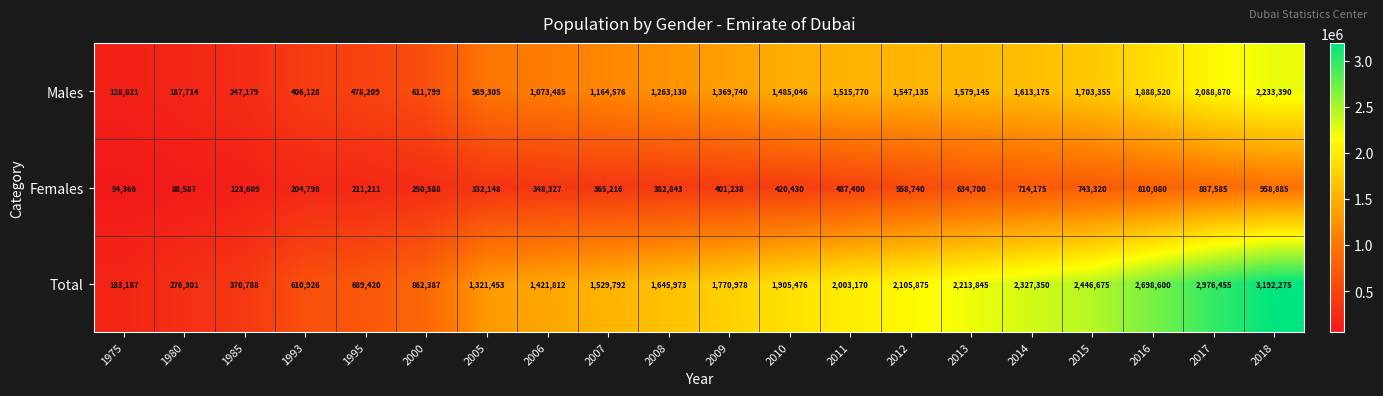

The value of Males at 1975 is 128821. True or false?

True